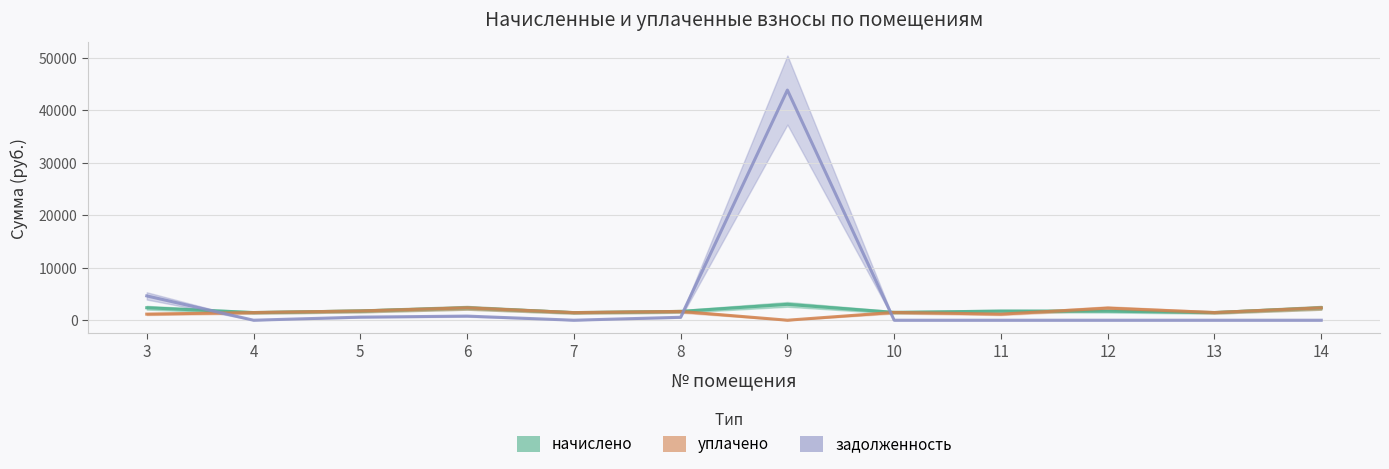

What is the difference between the maximum and minimum values in the уплачено series?

2359.7